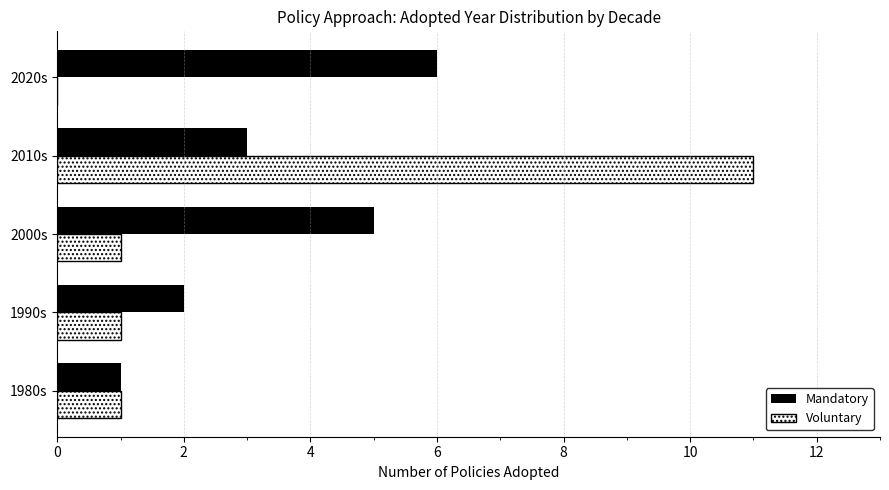

At which label does Voluntary reach its peak?

2010s